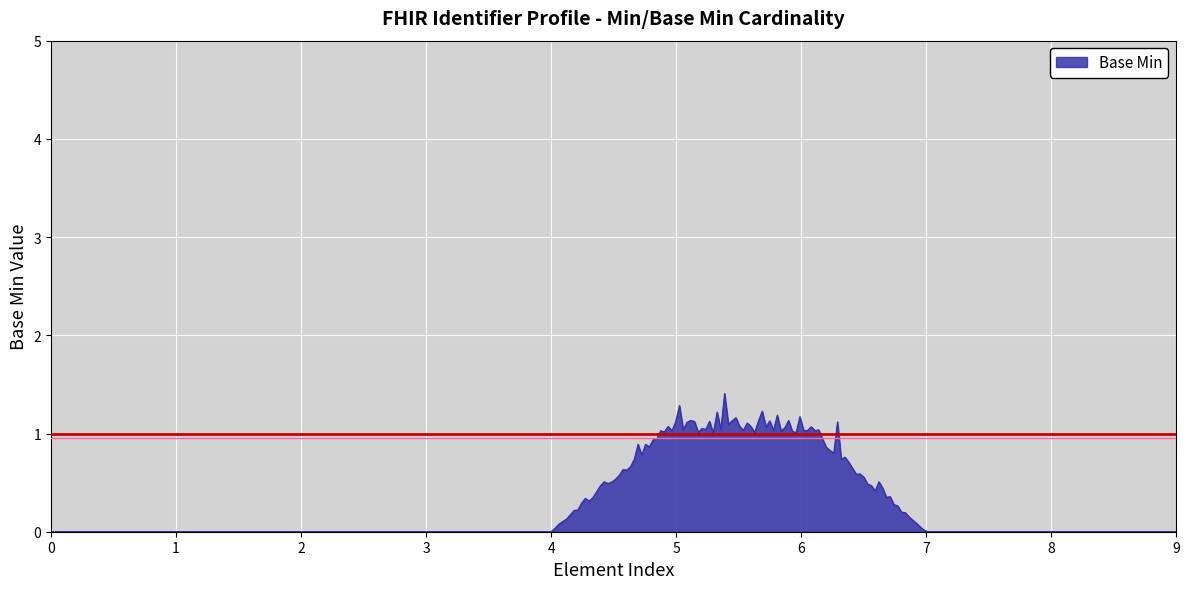

What is the greatest value displayed?

1.4